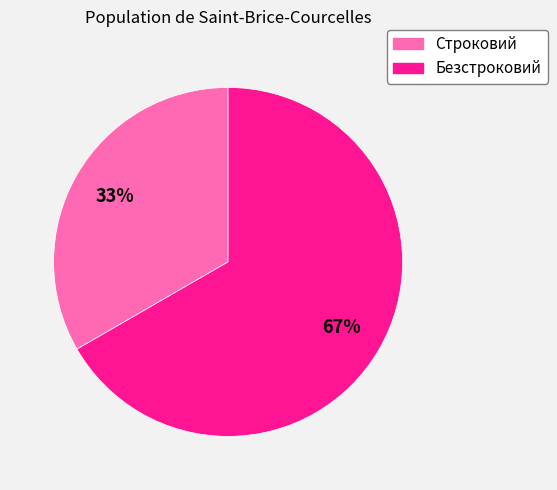

To the nearest percent, what portion does Безстроковий represent?

67%